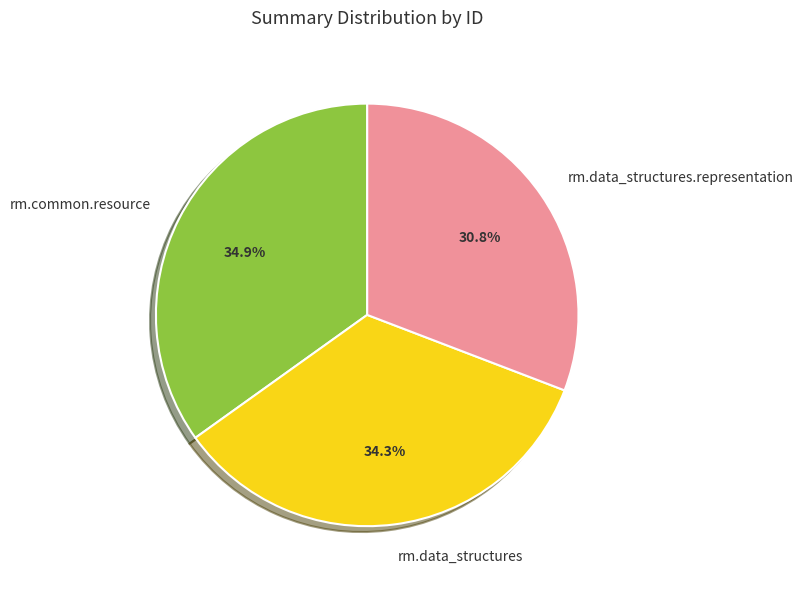

Which slice is the largest?

rm.common.resource